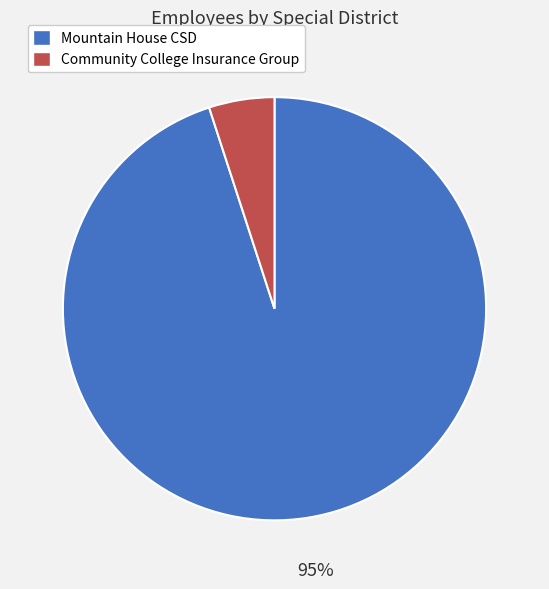

To the nearest percent, what is the average slice percentage?

50%